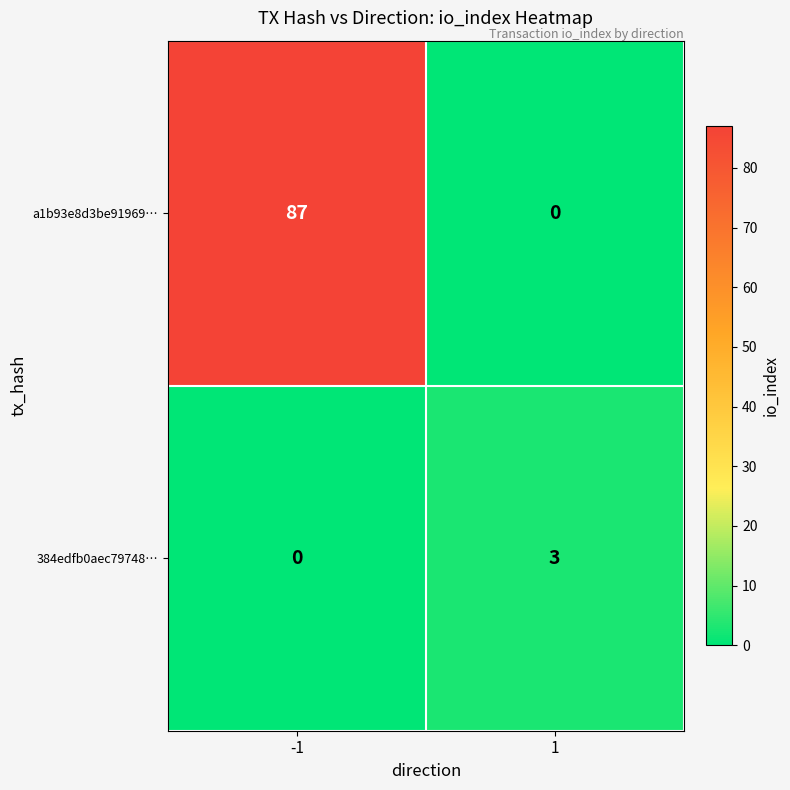

Rank the series by their average value, from highest to lowest.

a1b93e8d3be91969…, 384edfb0aec79748…